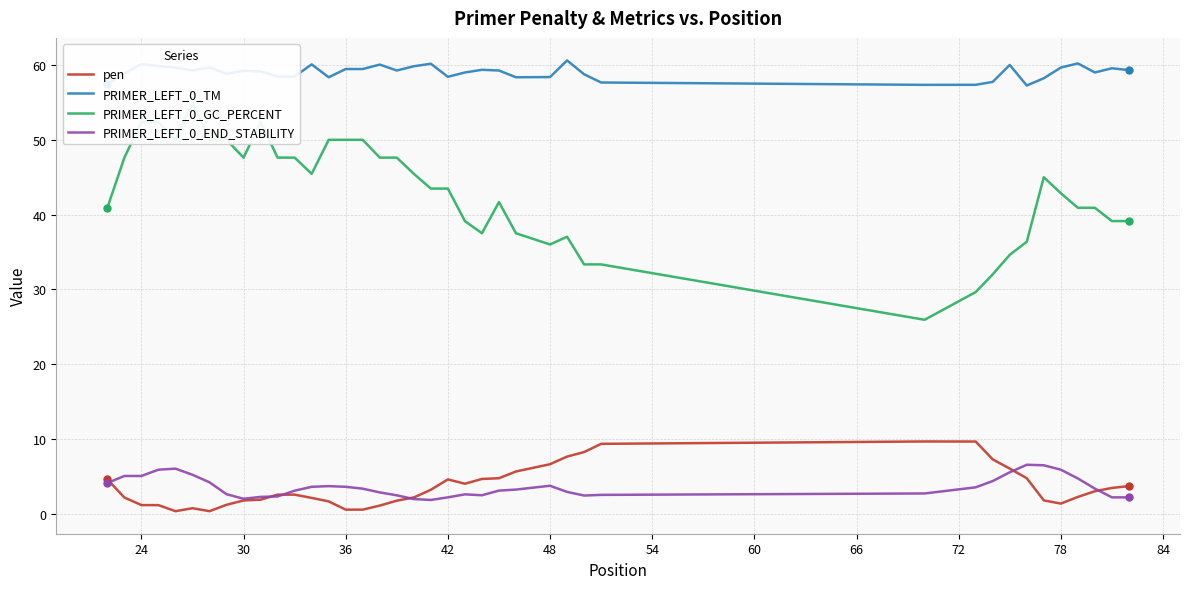

True or false: PRIMER_LEFT_0_TM and PRIMER_LEFT_0_END_STABILITY intersect in this chart.

False